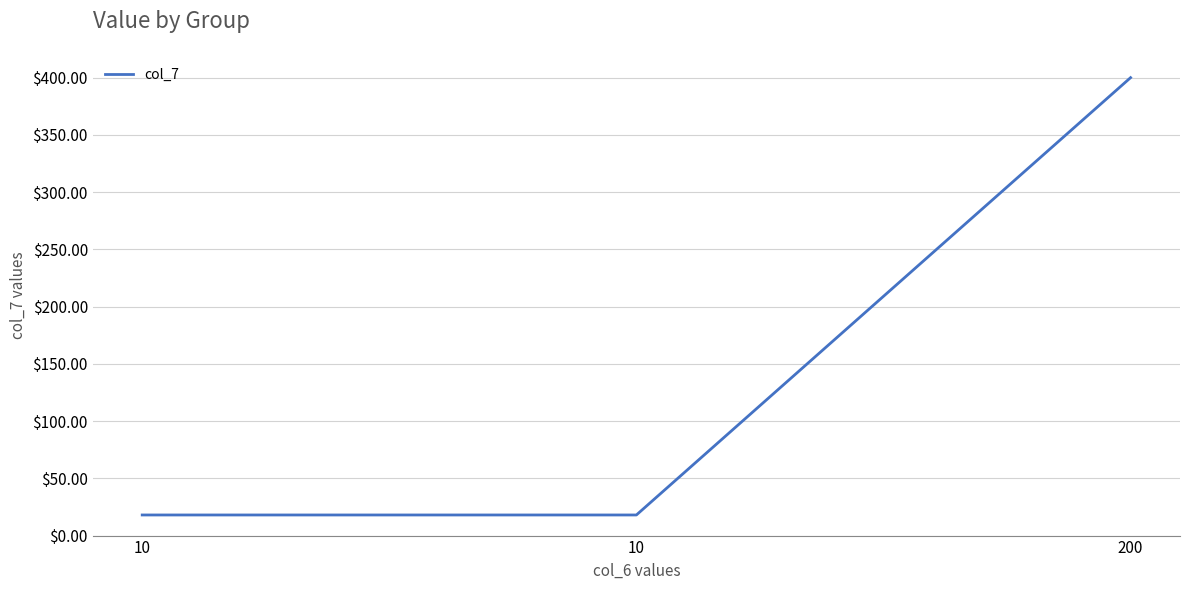

What is the smallest value displayed?

18